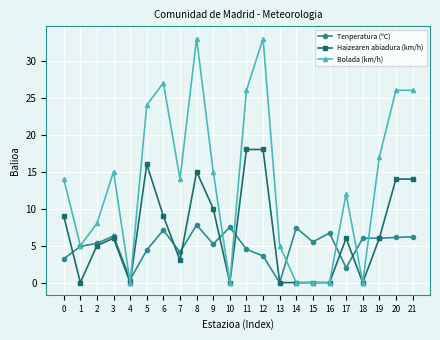

How many distinct data groups are displayed?

3